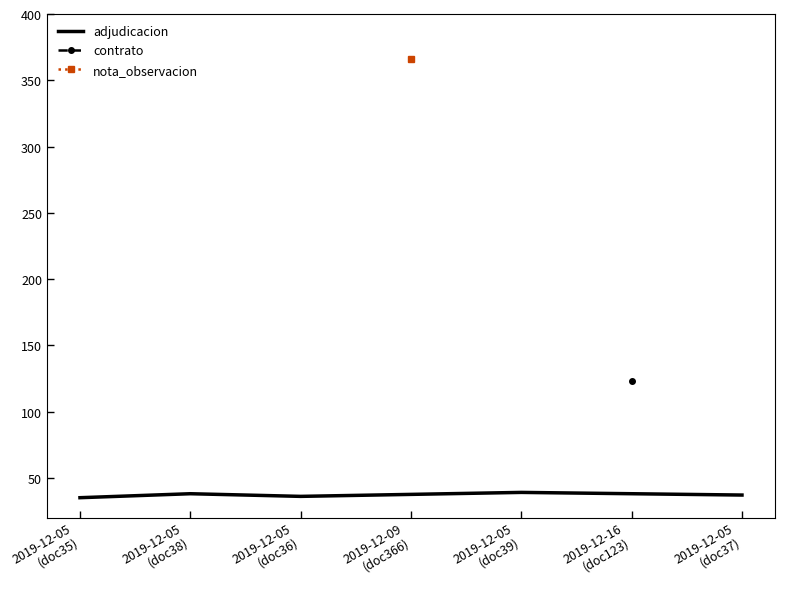

The value at 2019-12-05
(doc35) is 52. True or false?

False